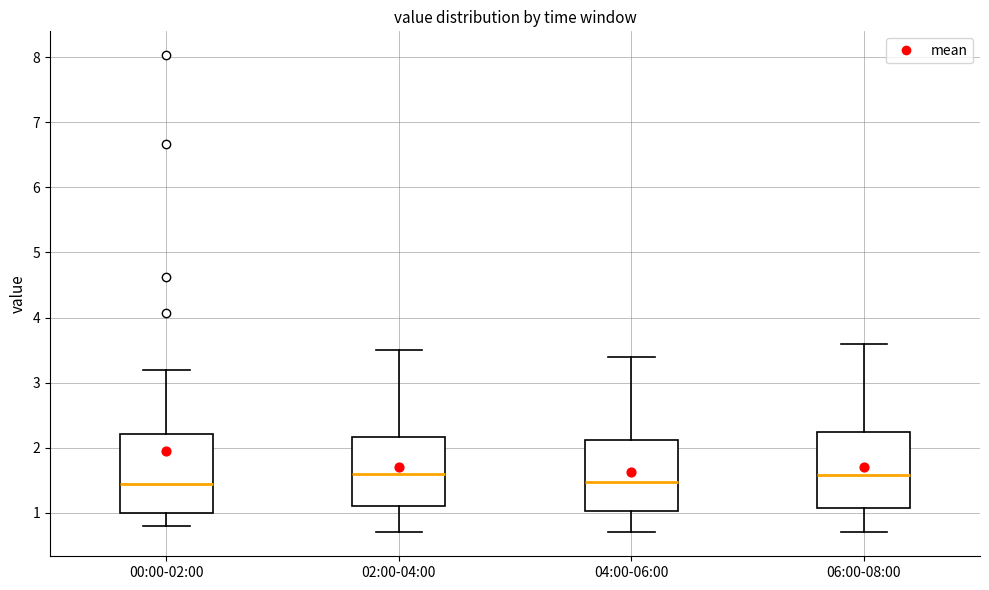

Where does the upper whisker of the box for 06:00-08:00 end on the y-axis? The values are not printed on the chart, so give them approximately, as read against the axis.

3.6